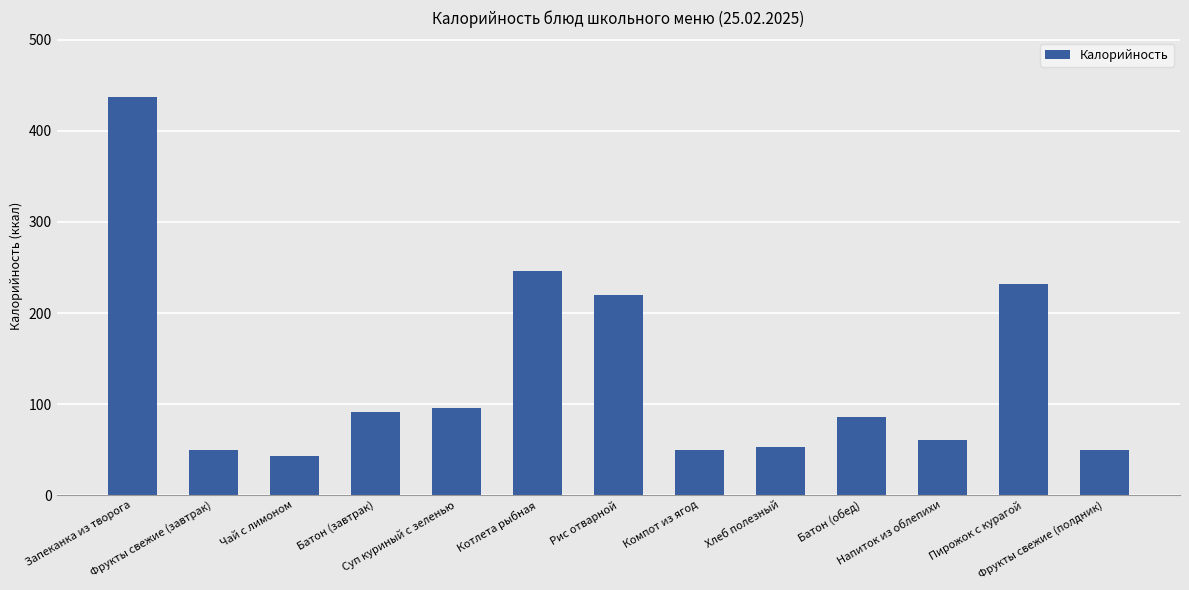

The chart shows a value of 96 at Суп куриный с зеленью. True or false?

True